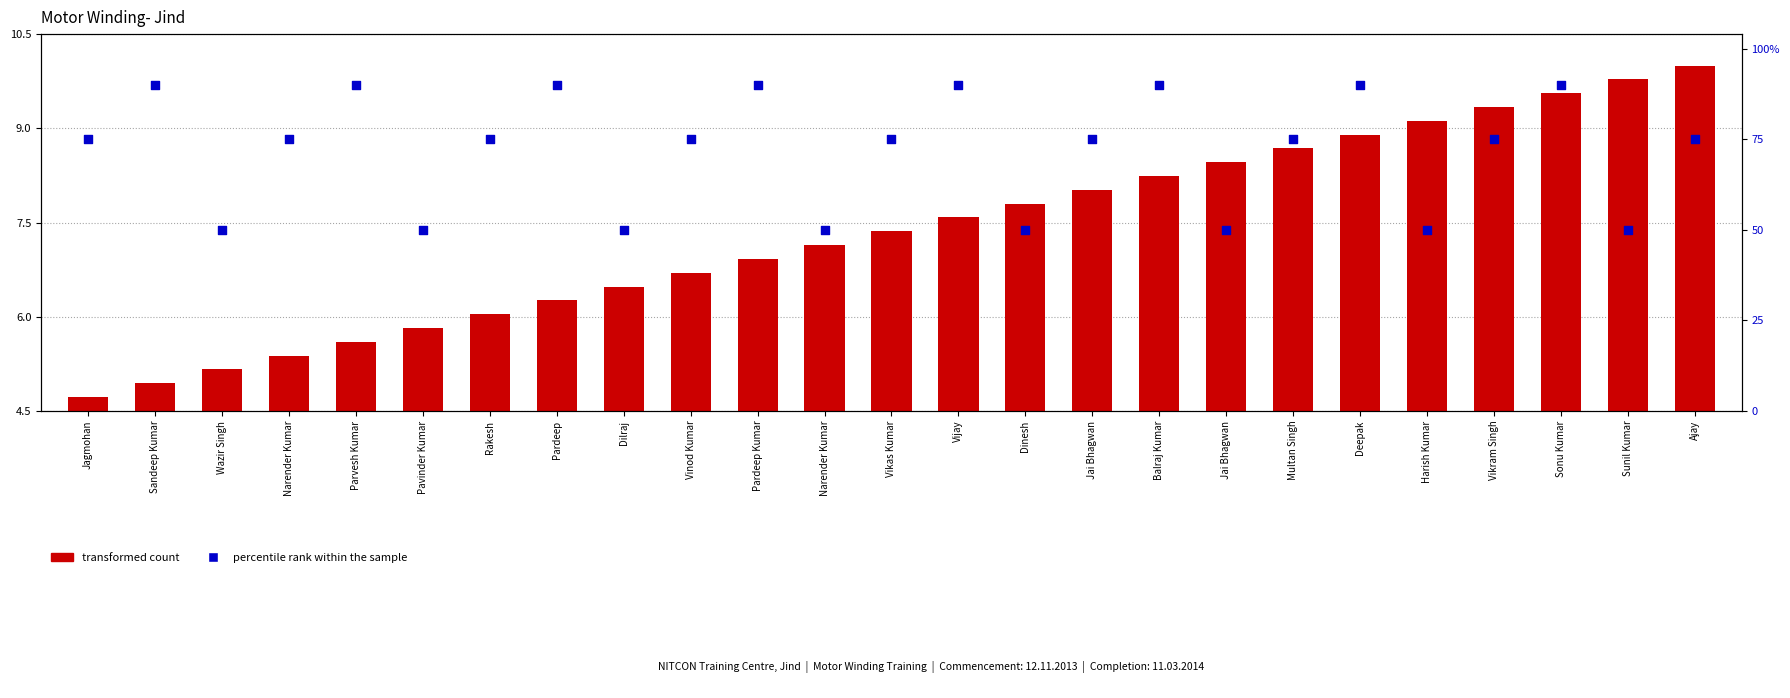

What are all the series names shown in the legend?

transformed count, percentile rank within the sample